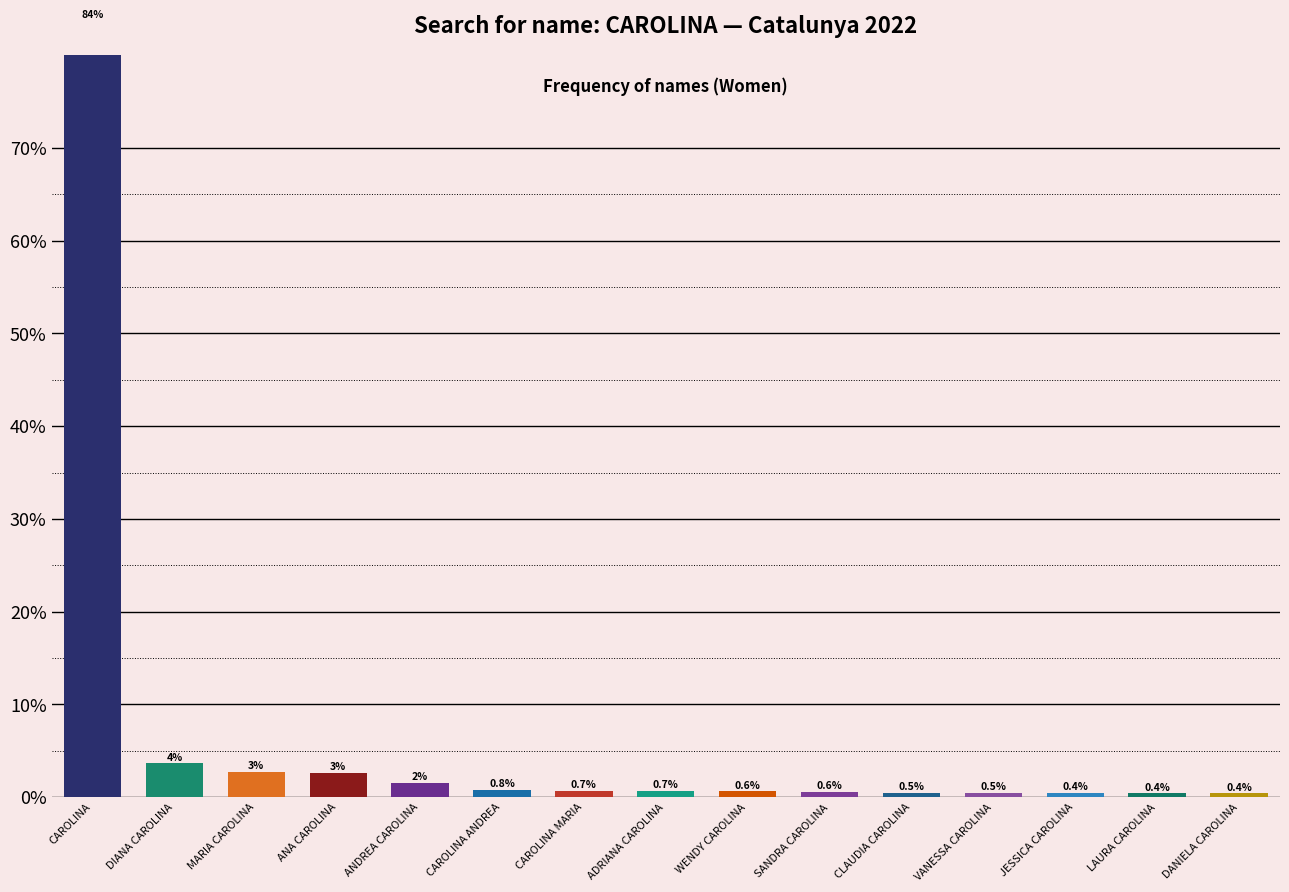

Which label corresponds to the largest value in the chart?

CAROLINA